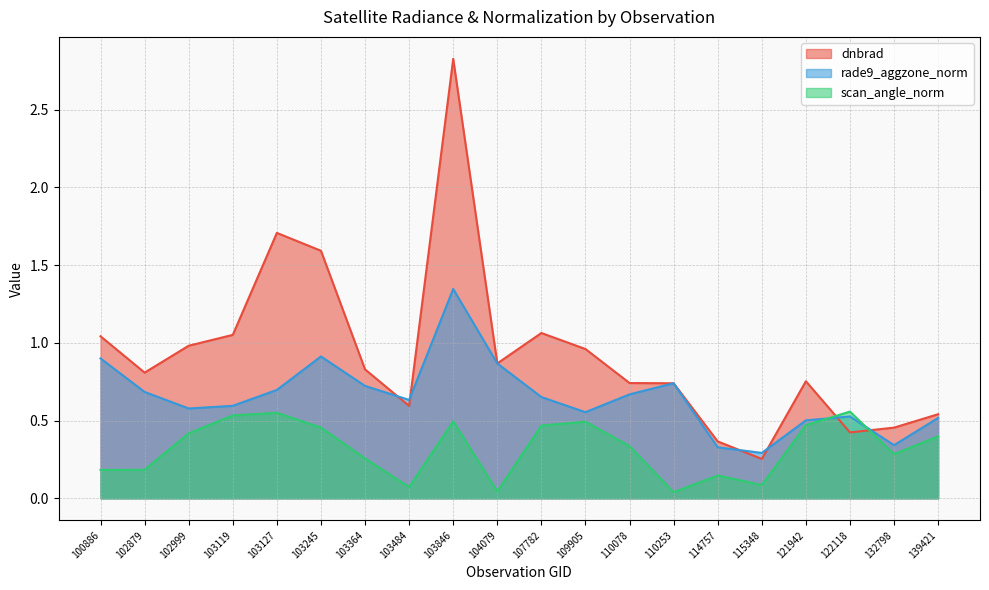

Which series has the largest total across all categories?

dnbrad